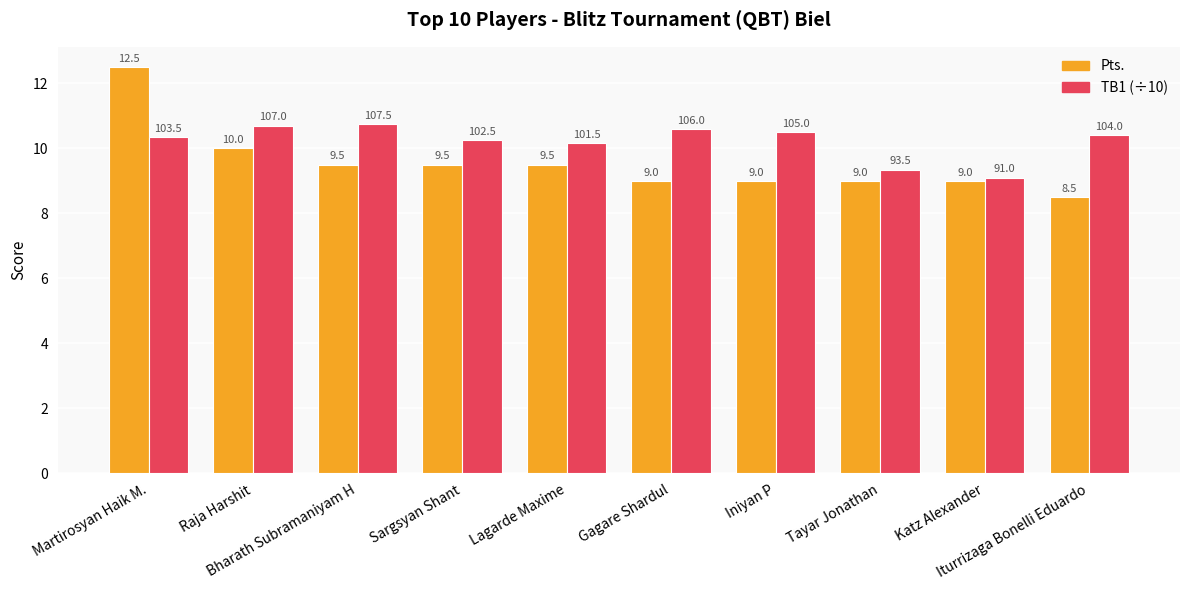

At which category is the sum across all series the highest?

Martirosyan Haik M.